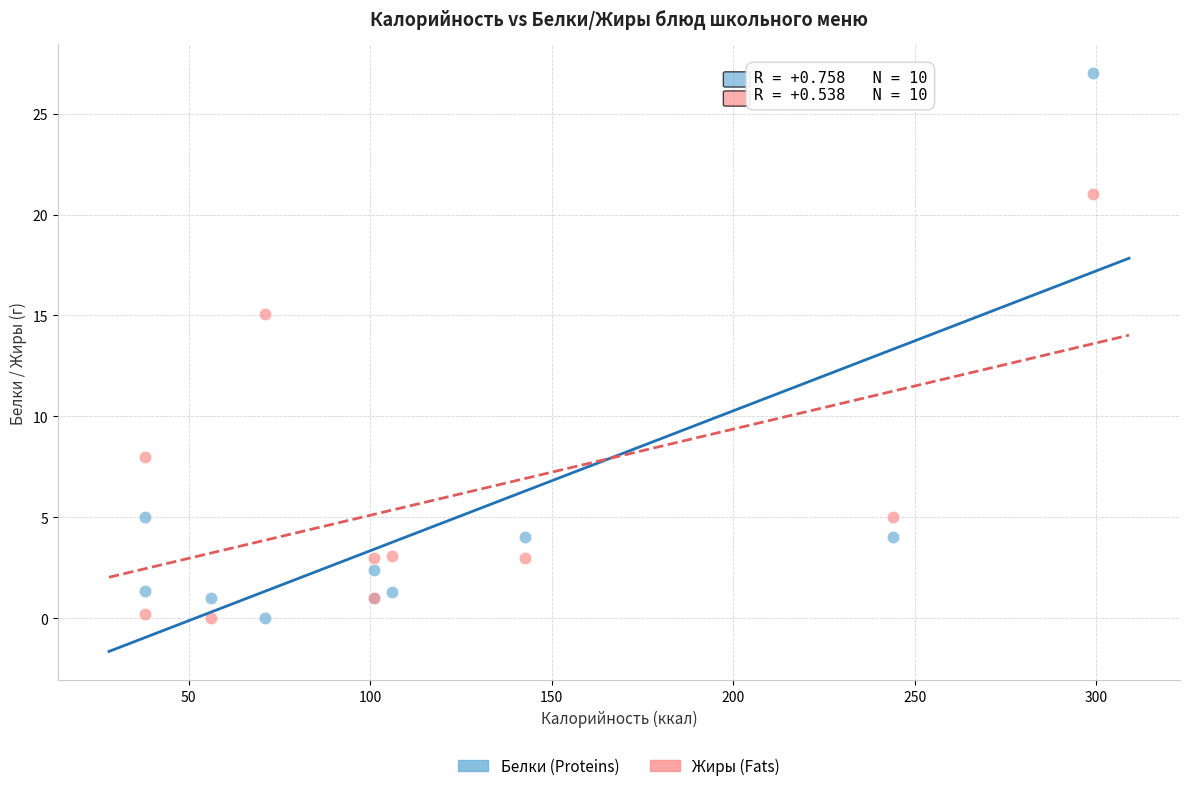

Across all series, what Y value is closest to 13?

15.1